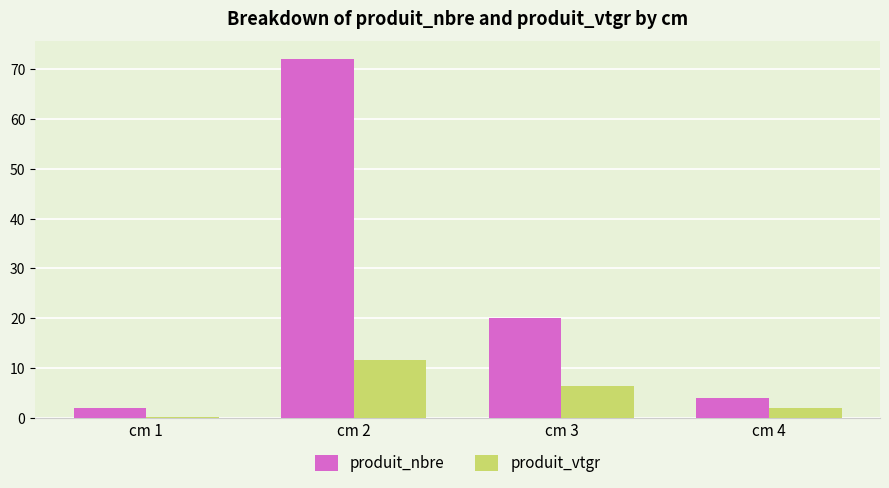

What is the greatest value displayed?

72.0